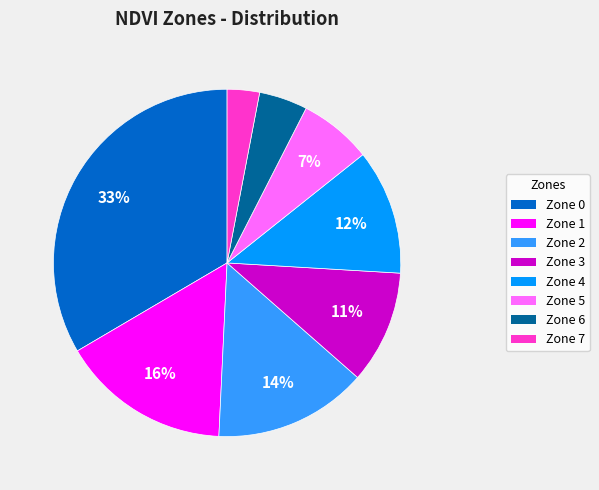

Does any single category account for the majority?

No